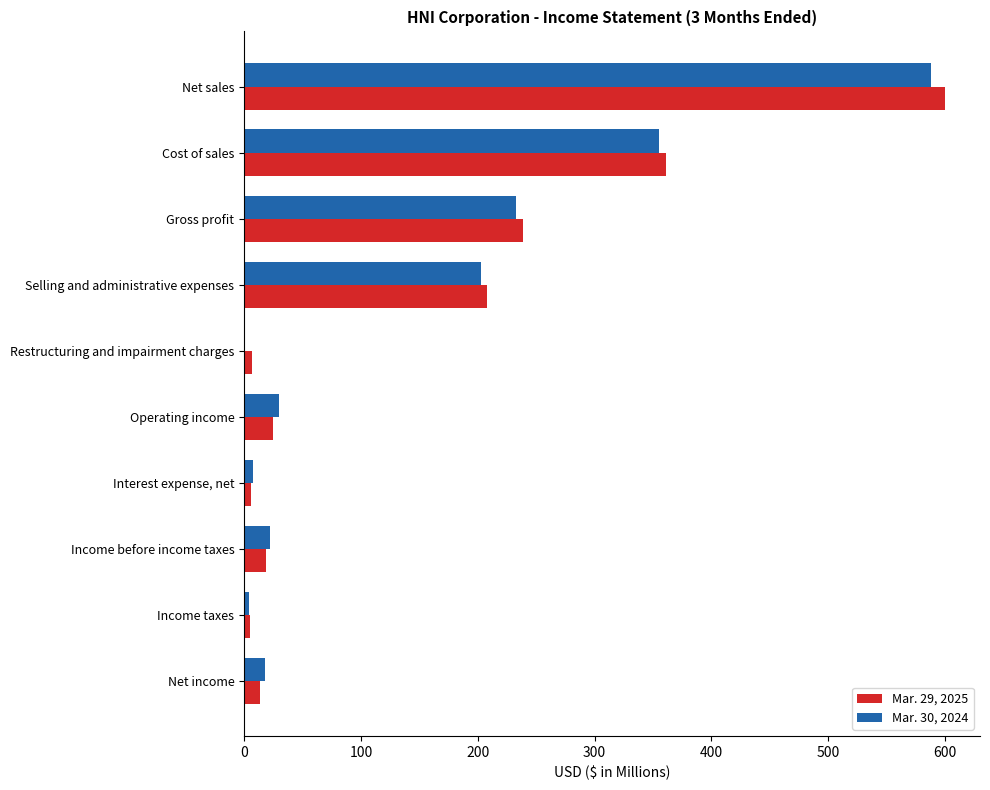

Between Net sales and Net income, which series saw the biggest shift?

Mar. 29, 2025